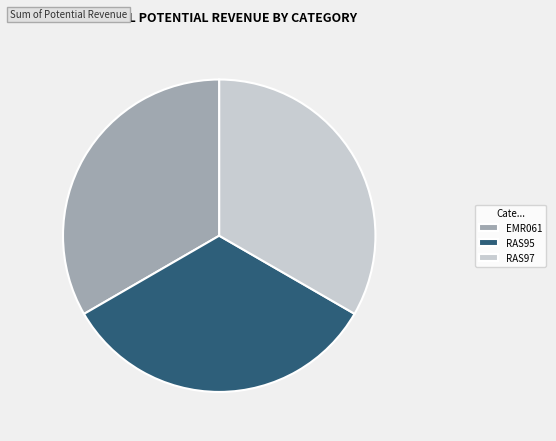

Is the sum of RAS97 and RAS95 greater than half?

Yes